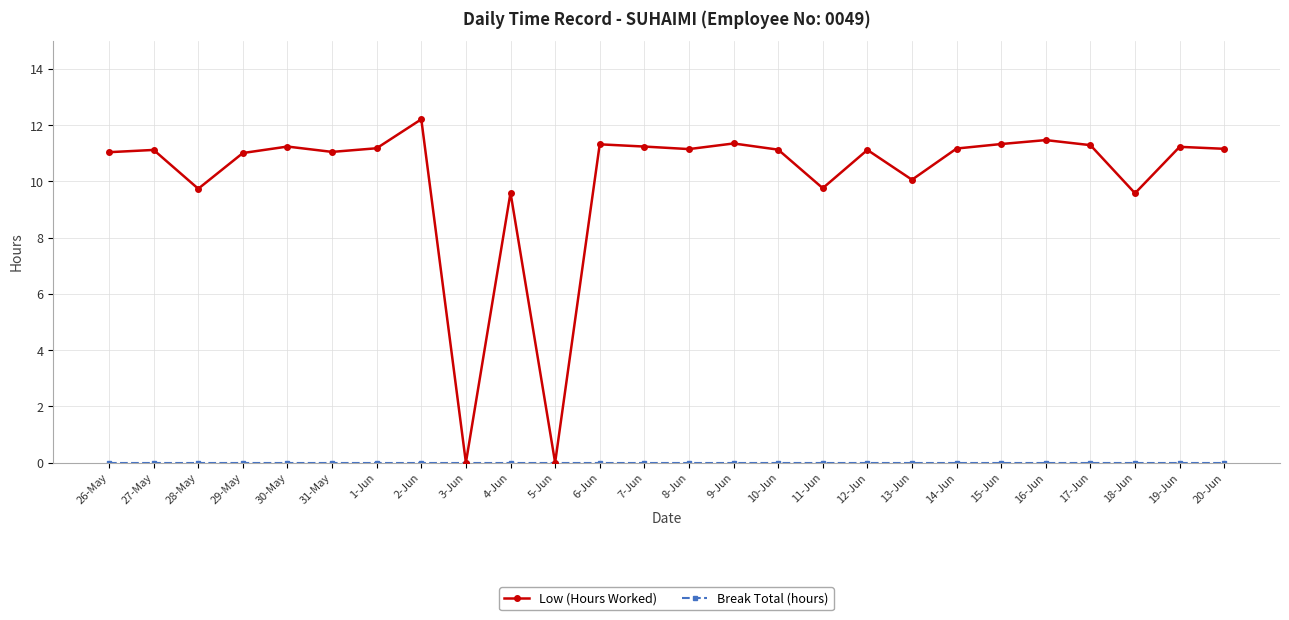

True or false: Low (Hours Worked) has a value of 6.5 at 3-Jun.

False